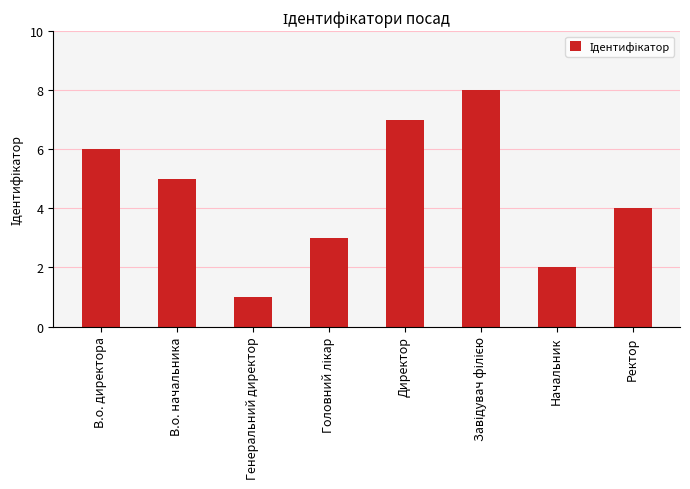

Approximately how many times larger is the value at Начальник compared to Директор?

0.3